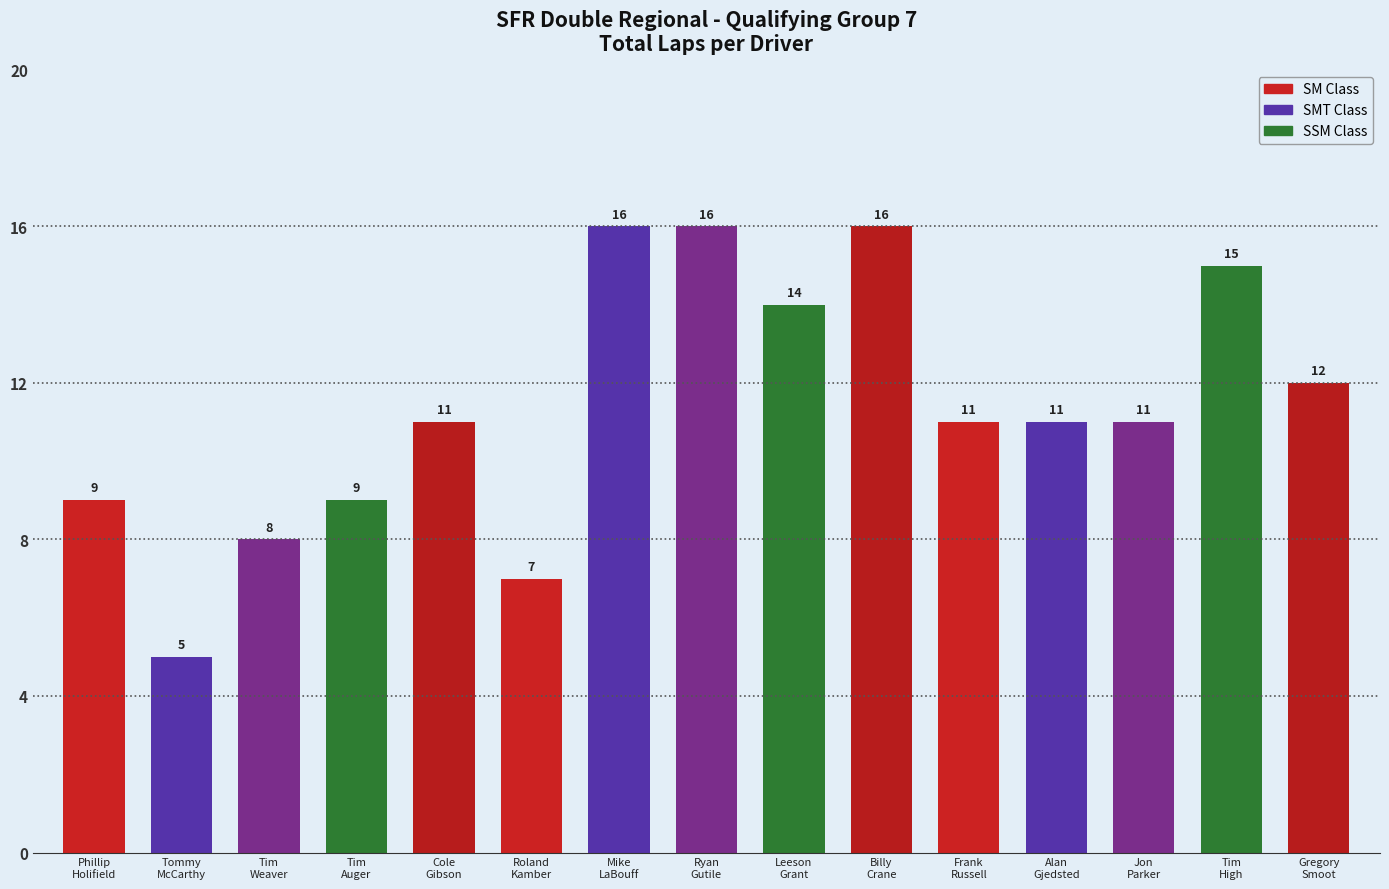

What is the value of the 7th bar from the left?

16